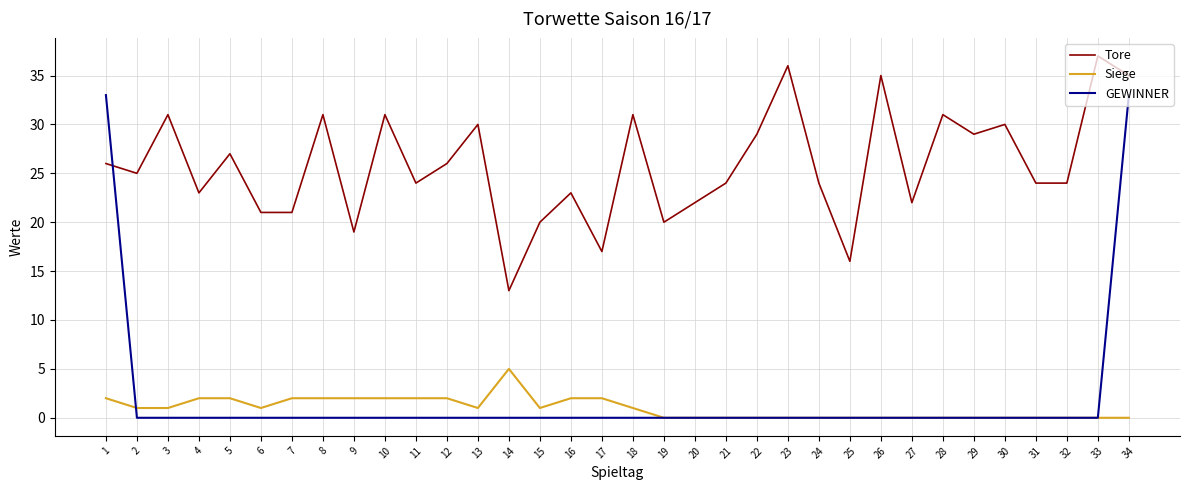

Reading right to left, list all the values displayed in this chart.

Tore: 35	37	24	24	30	29	31	22	35	16	24	36	29	24	22	20	31	17	23	20	13	30	26	24	31	19	31	21	21	27	23	31	25	26
Siege: 0	0	0	0	0	0	0	0	0	0	0	0	0	0	0	0	1	2	2	1	5	1	2	2	2	2	2	2	1	2	2	1	1	2
GEWINNER: 33	0	0	0	0	0	0	0	0	0	0	0	0	0	0	0	0	0	0	0	0	0	0	0	0	0	0	0	0	0	0	0	0	33